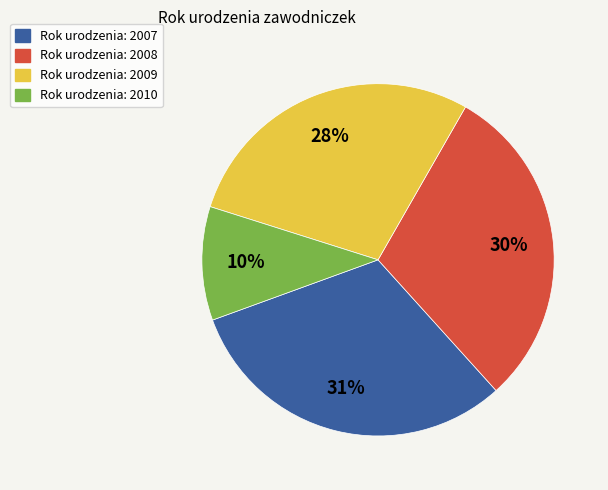

Count the number of slices in the pie.

4